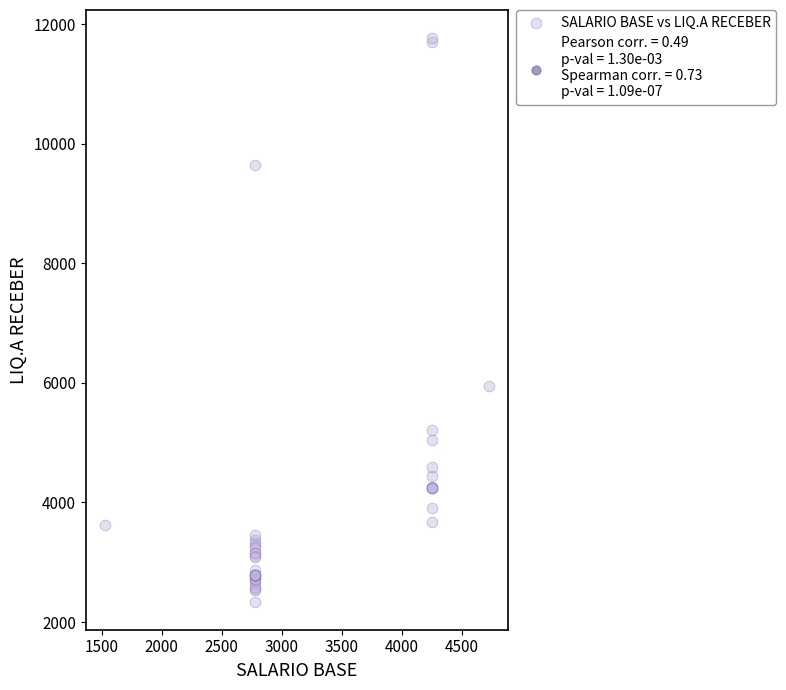

What Y value in the scatter plot is closest to 7053?

5949.8